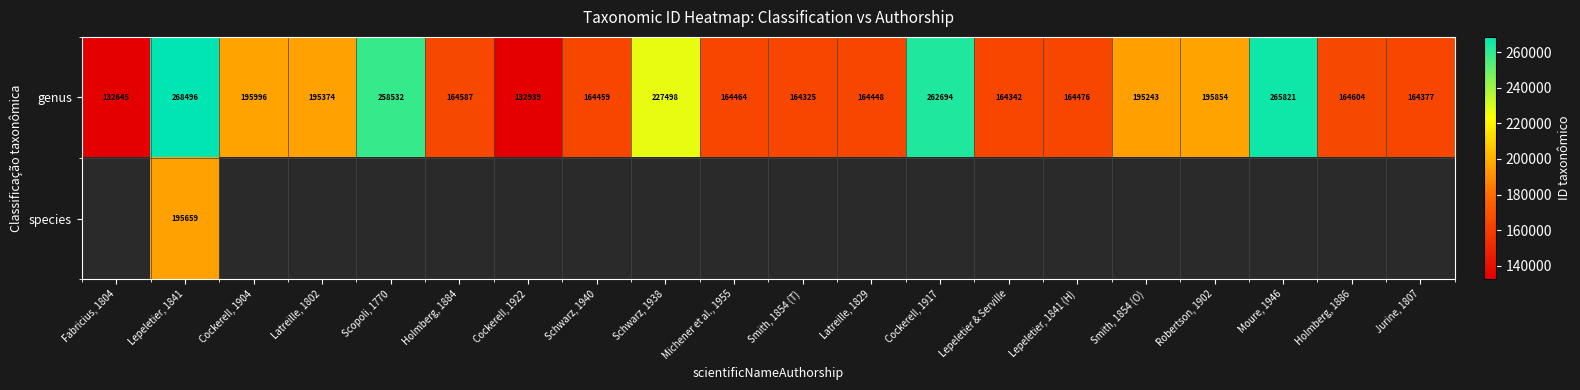

What is the difference between the second highest and minimum values in the genus series?

133176